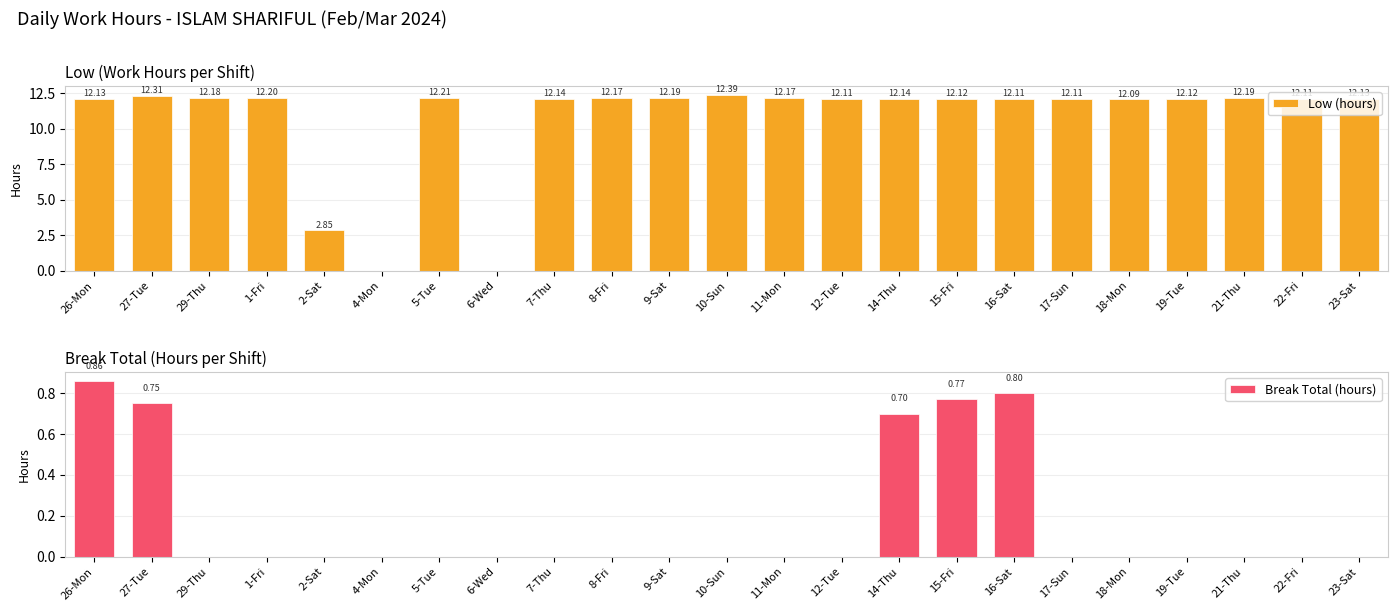

At which label does Low (hours) first exceed 12?

26-Mon